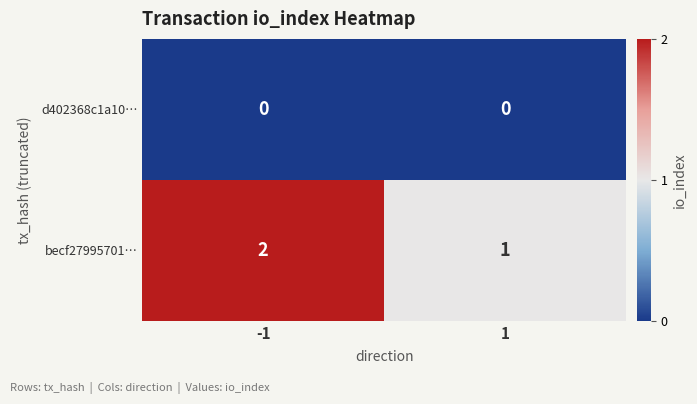

List the series in order of their overall mean, highest first.

becf27995701…, d402368c1a10…